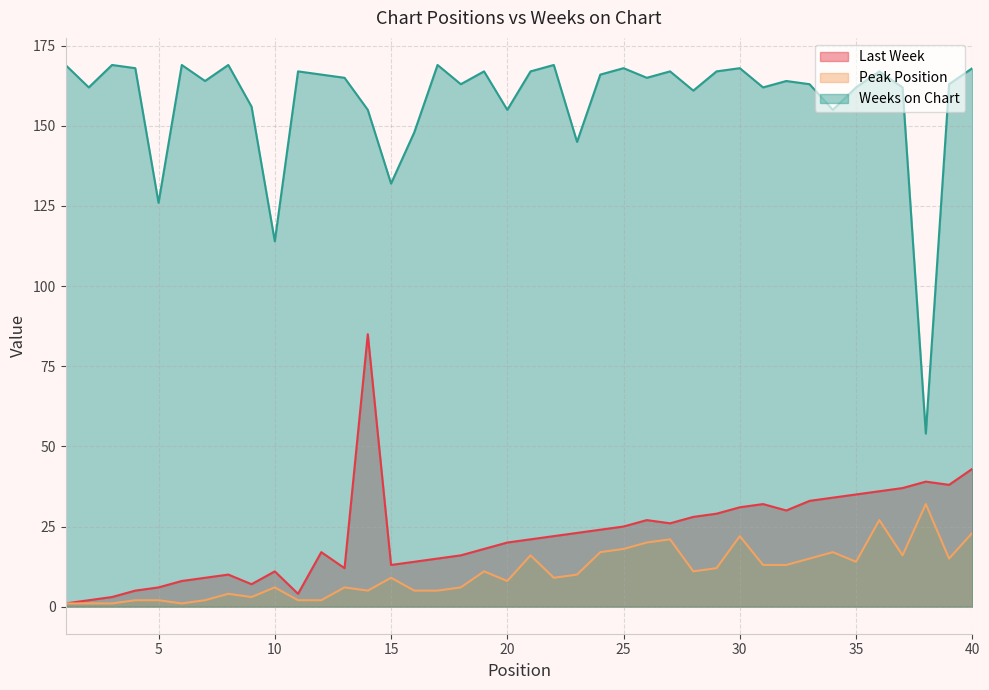

List the labels in order of Weeks on Chart value, largest first.

1, 3, 6, 8, 17, 22, 4, 25, 30, 40, 11, 19, 21, 27, 29, 36, 12, 24, 13, 26, 7, 32, 18, 33, 39, 2, 31, 35, 37, 28, 9, 14, 20, 34, 16, 23, 15, 5, 10, 38